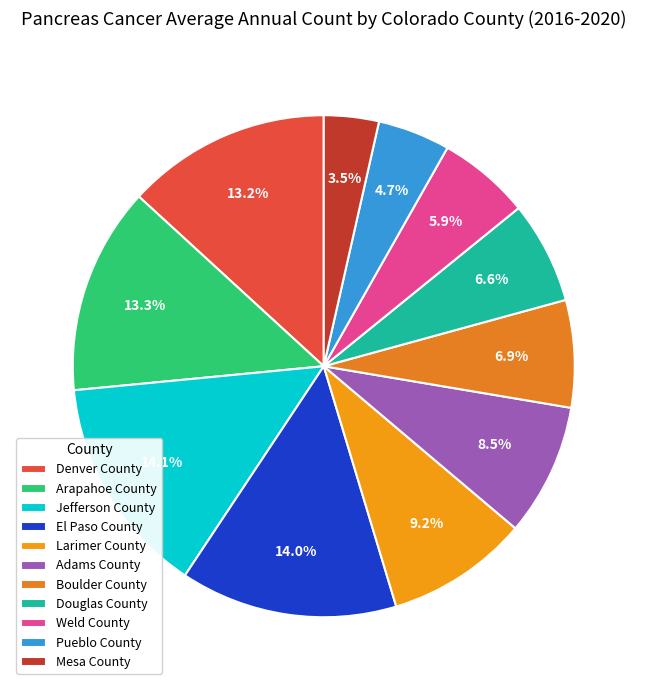

Count the number of slices in the pie.

11